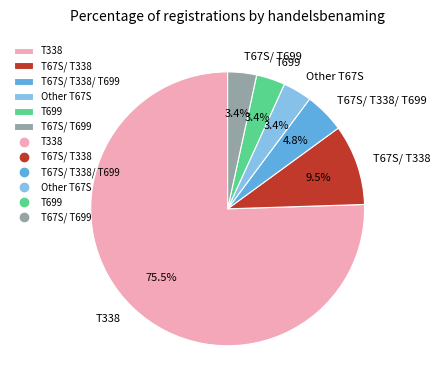

Which category has the biggest portion of the pie?

T338